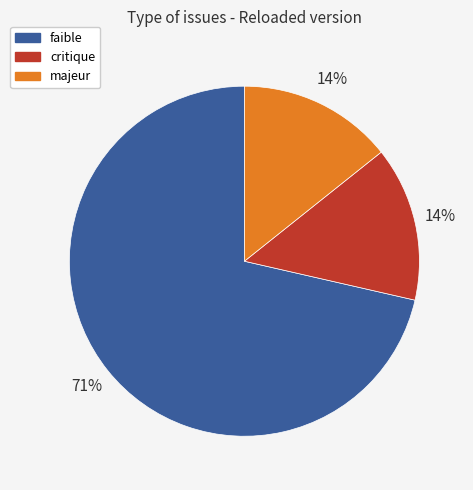

Does any single category account for the majority?

Yes